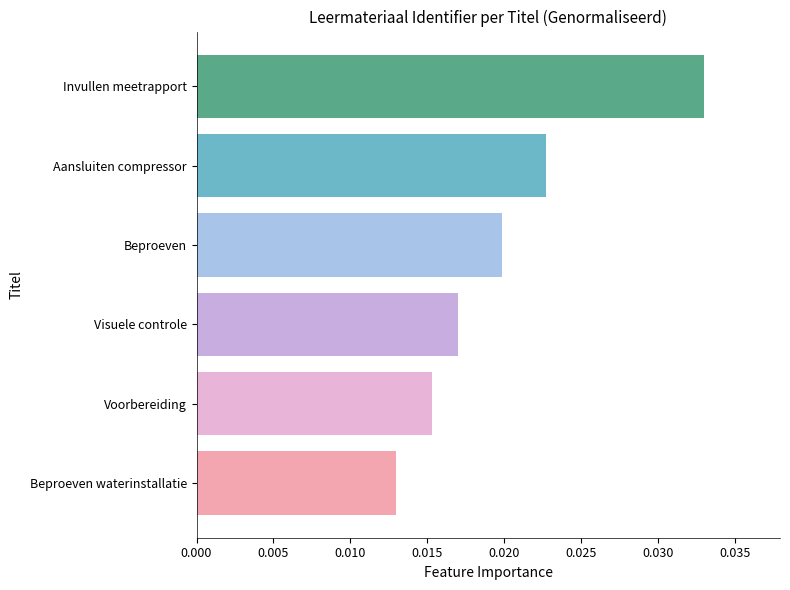

Rank the categories by value from lowest to highest.

Beproeven waterinstallatie, Voorbereiding, Visuele controle, Beproeven, Aansluiten compressor, Invullen meetrapport